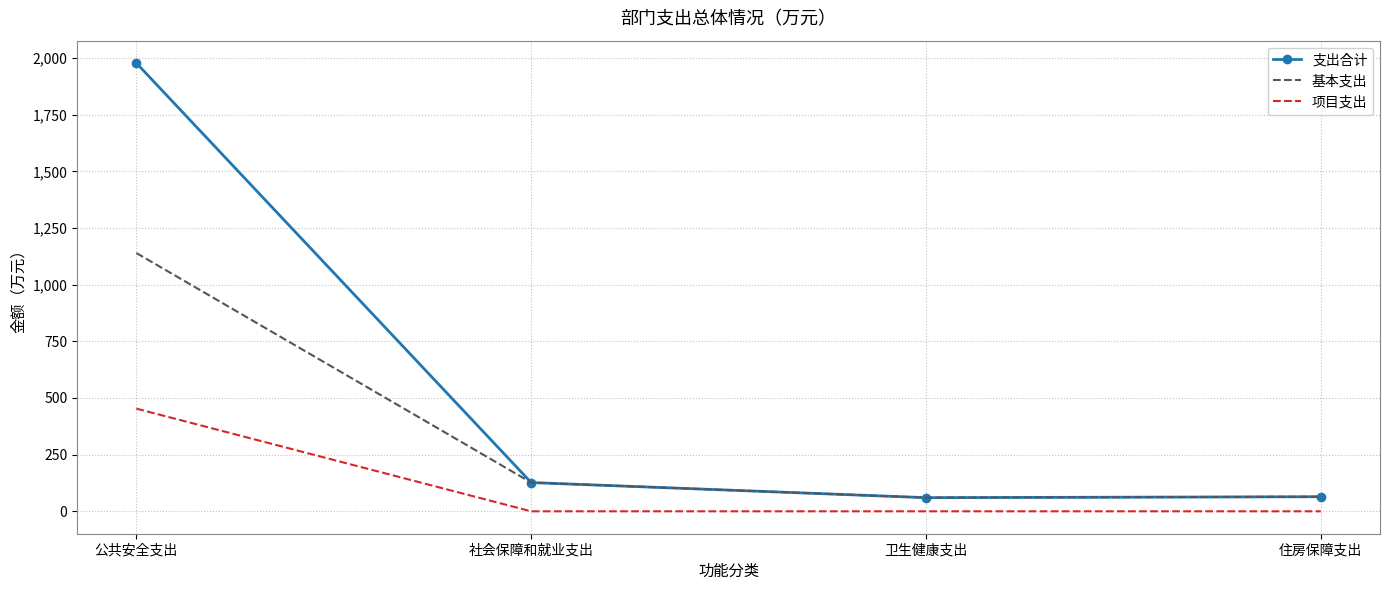

Which series has the largest total across all categories?

支出合计